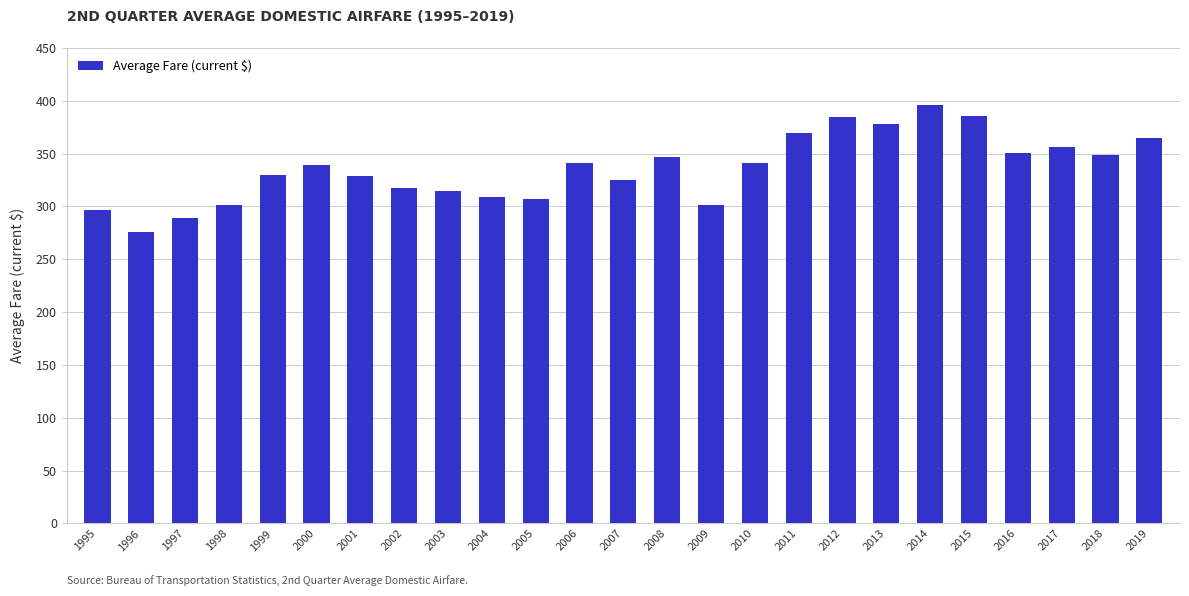

What is the value of the 17th bar from the left?

369.7